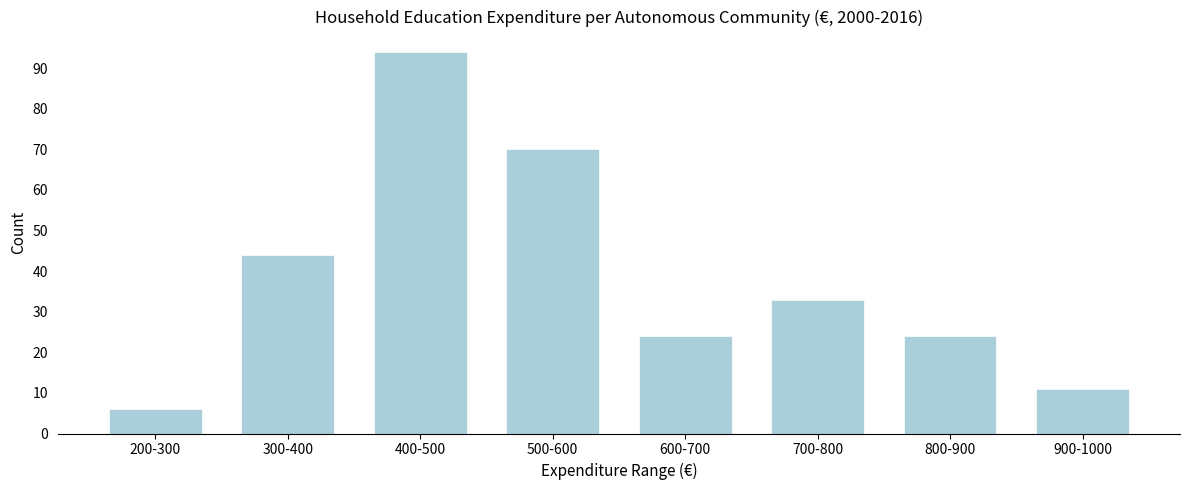

Reading left to right, what are all the values shown in this chart?

6	44	94	70	24	33	24	11